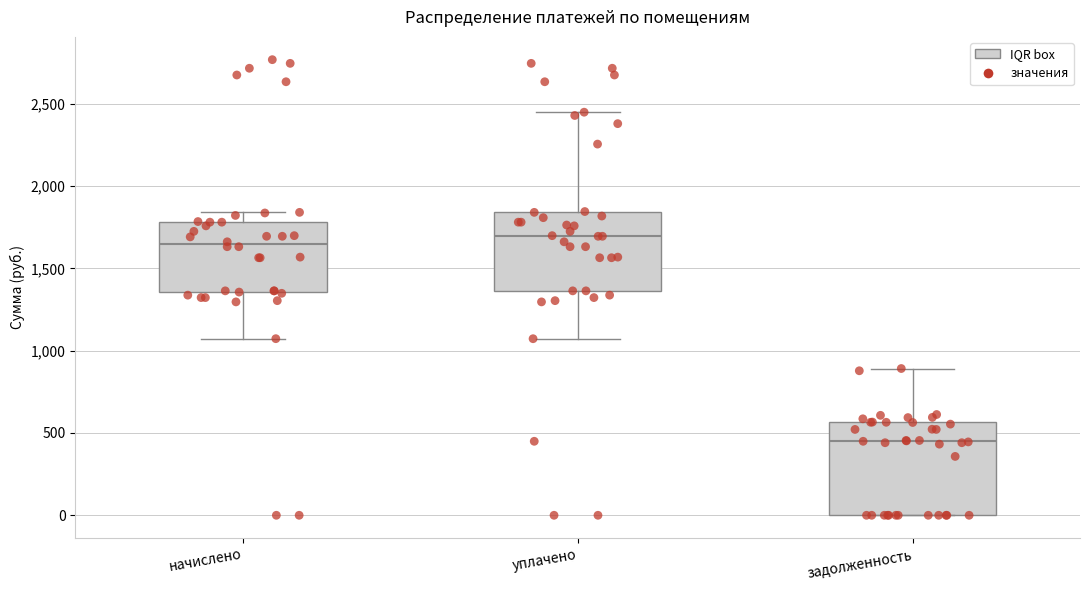

Where does the lower whisker of the box for начислено end on the y-axis? The values are not printed on the chart, so give them approximately, as read against the axis.

1050